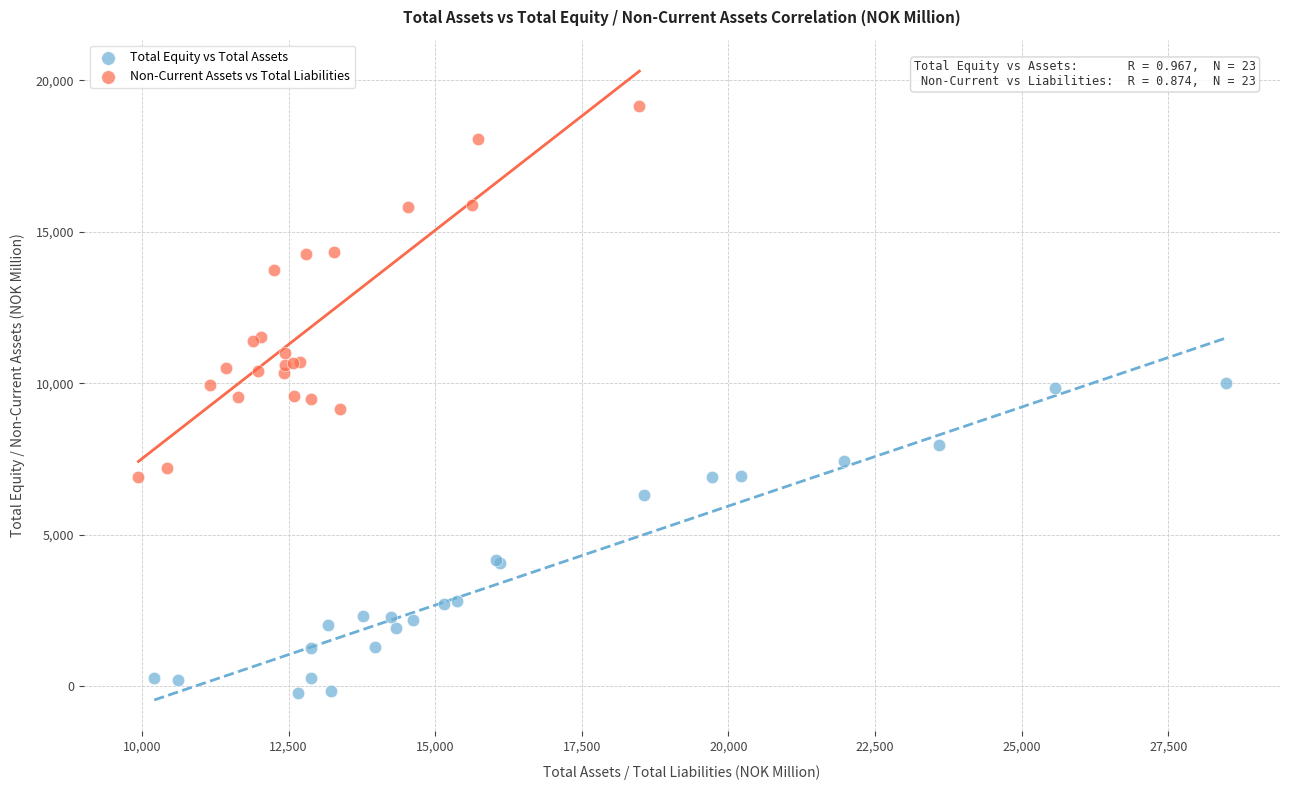

Which series has the largest Y range (max minus min)?

Non-Current Assets vs Total Liabilities